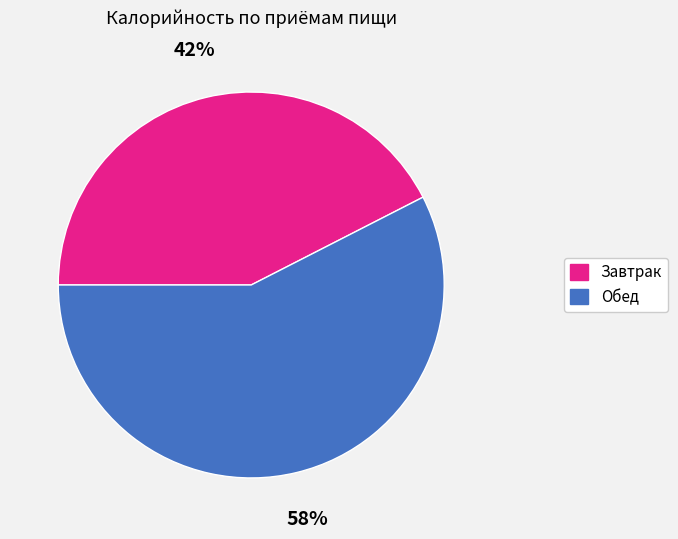

Is the sum of Обед and Завтрак greater than half?

Yes